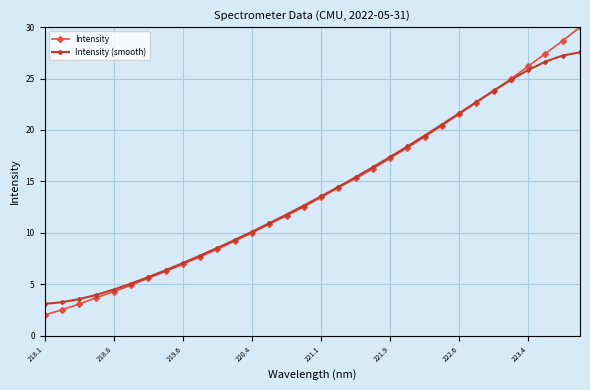

What is the sum of all Intensity (smooth) values?

449.5